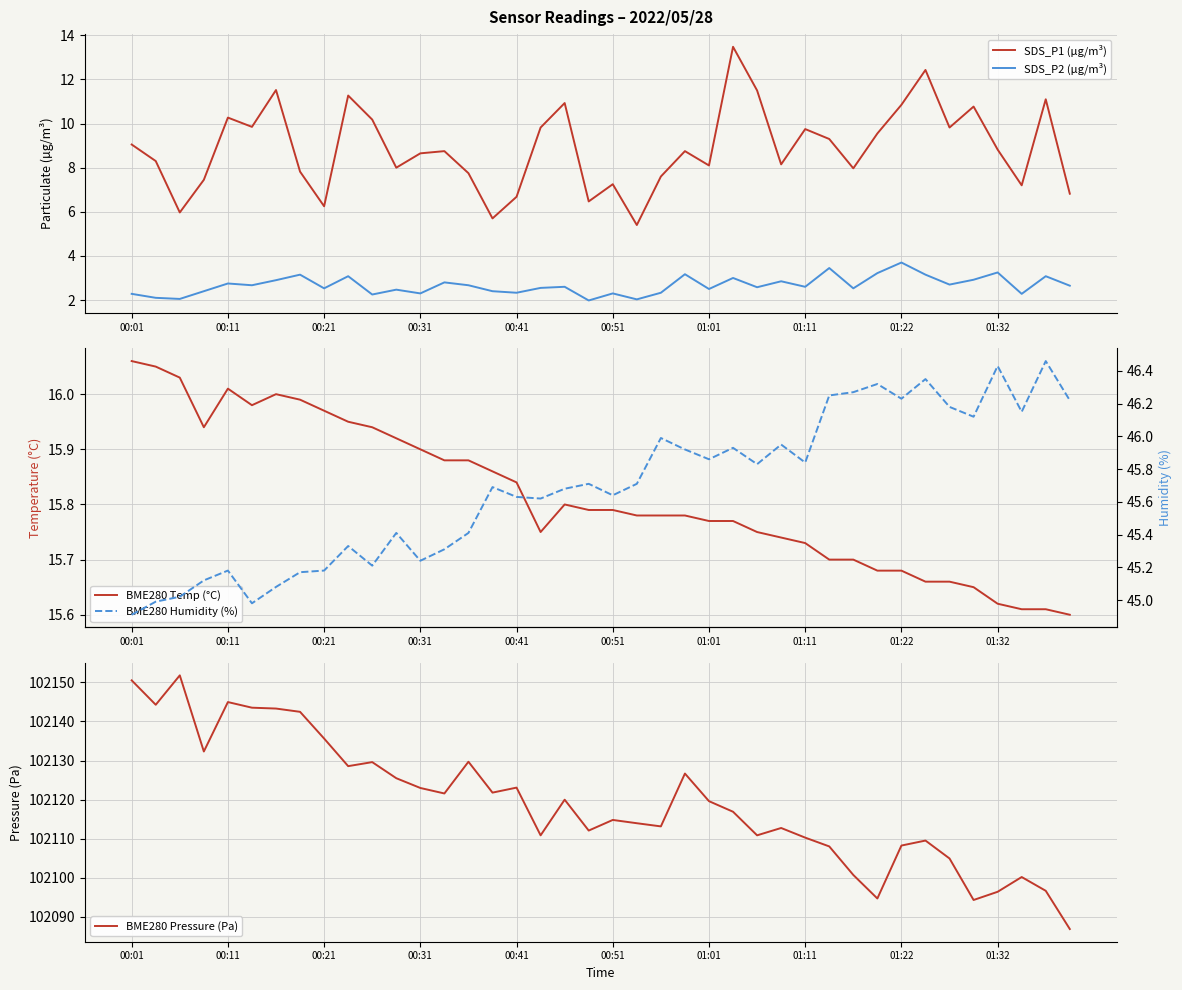

Which has a higher value, 30 or 19?

30